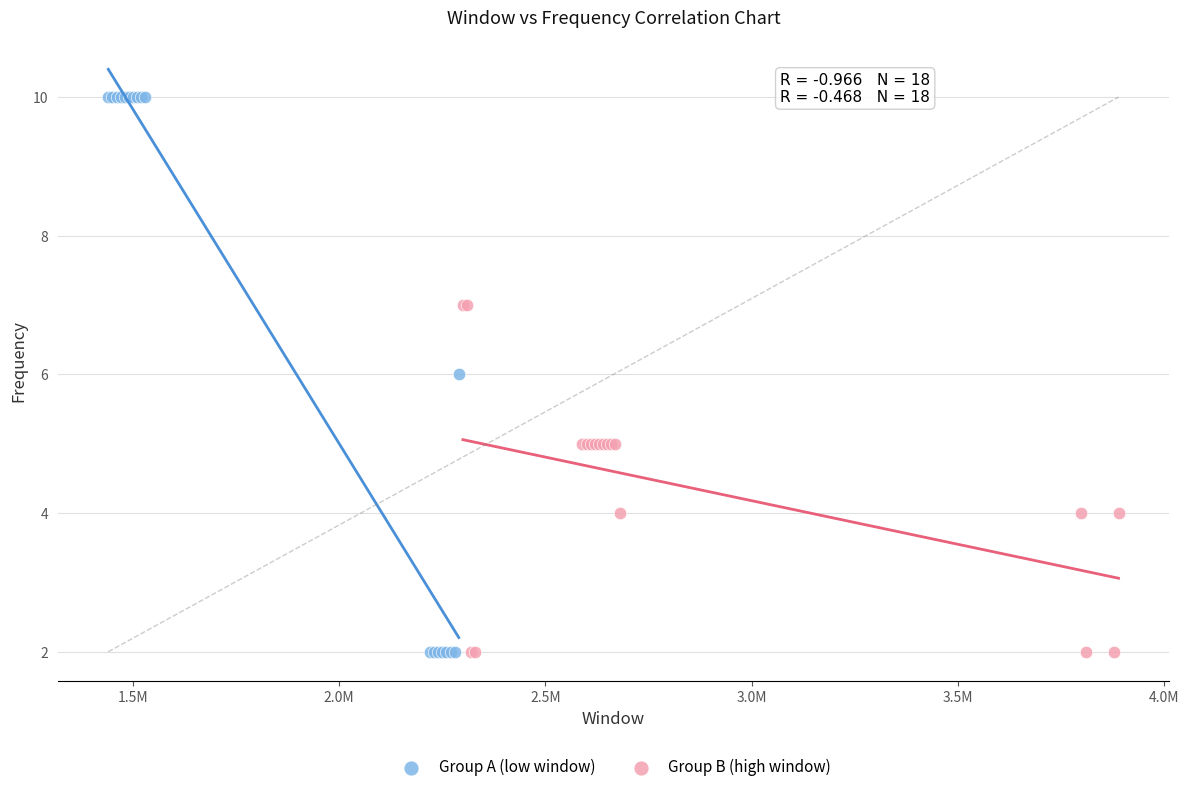

Which series contains the highest Y value?

Group A (low window)